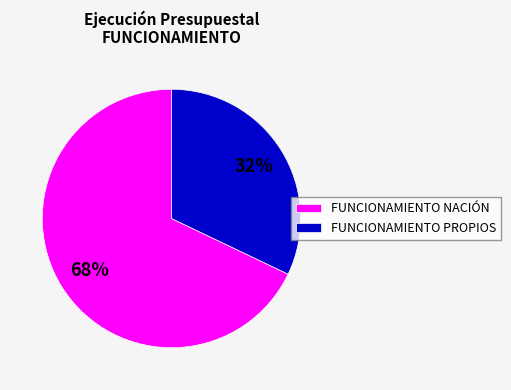

Count the number of slices in the pie.

2